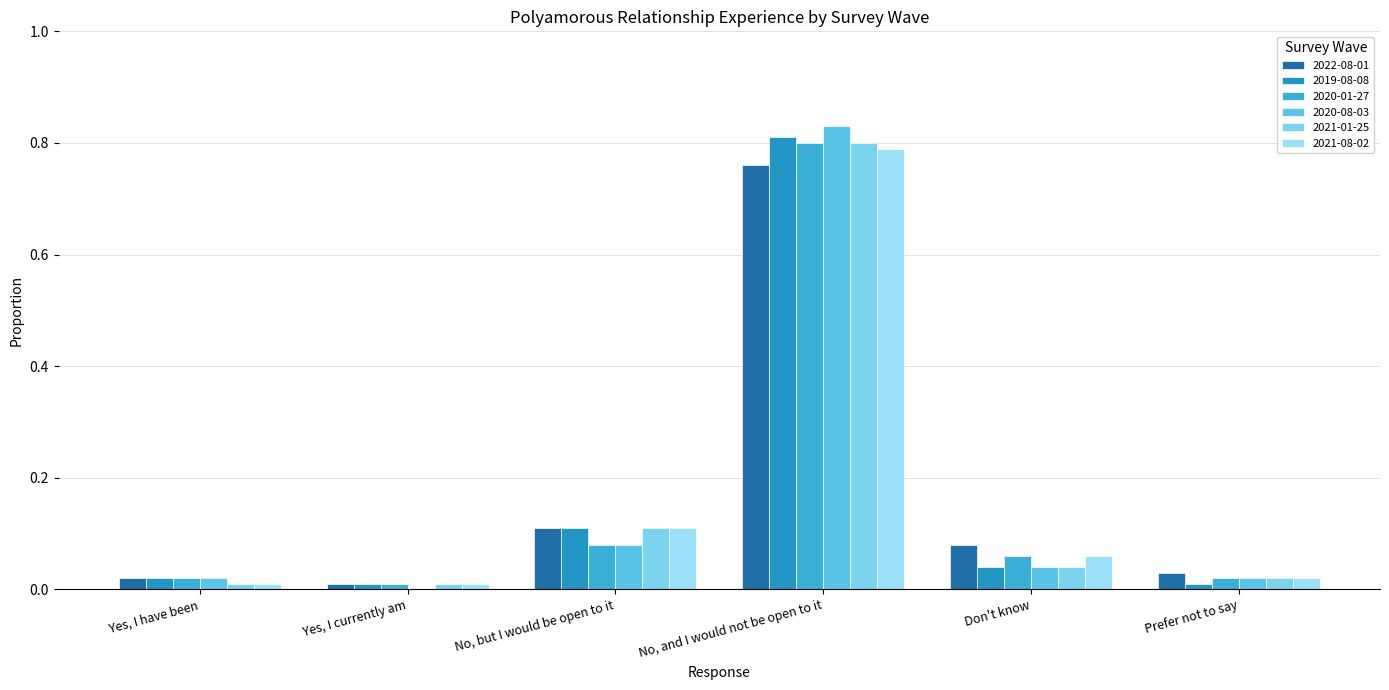

What position from the left is No, but I would be open to it?

3